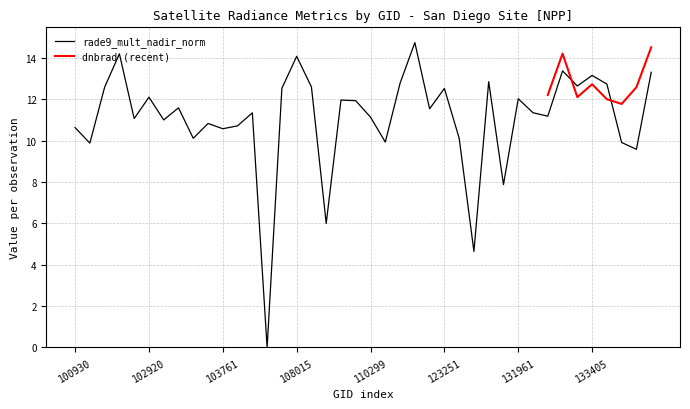

Which label corresponds to the largest value in the chart?

122178